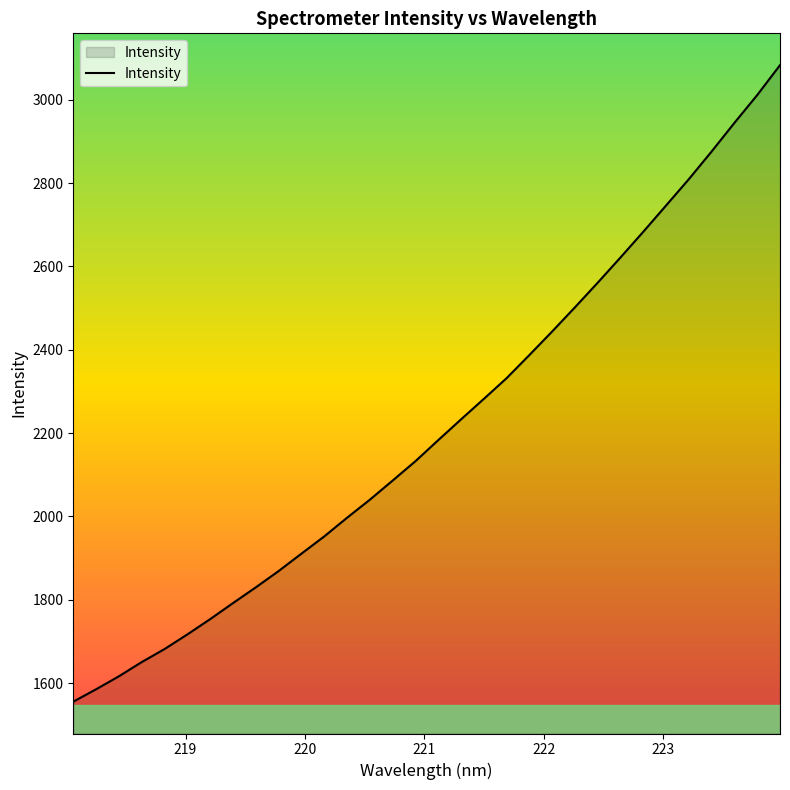

What is the difference between the maximum and minimum values?

1527.8